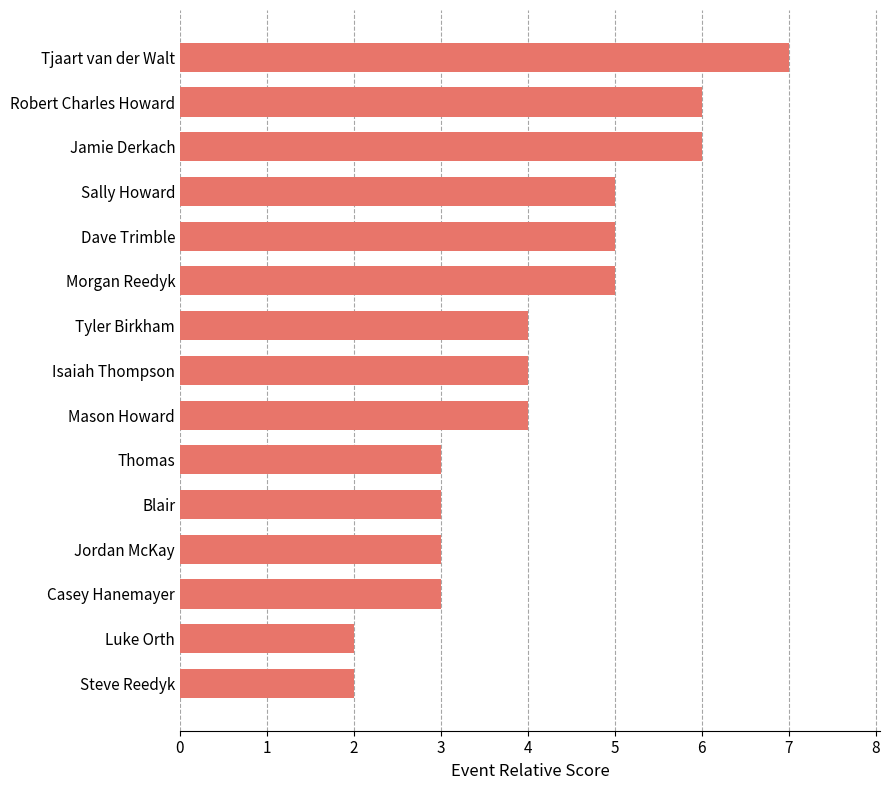

Is it true that the value at Isaiah Thompson is 7?

False